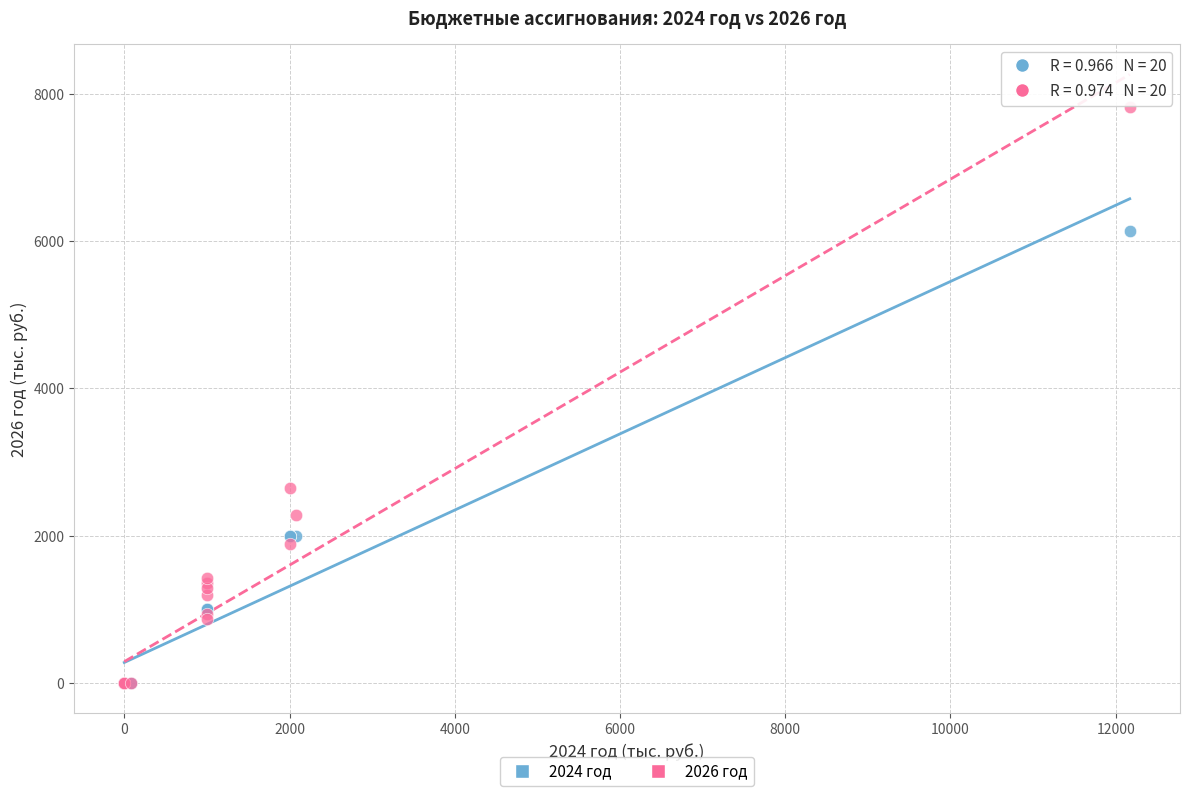

What are all the series names shown in the legend?

2024 год, 2026 год